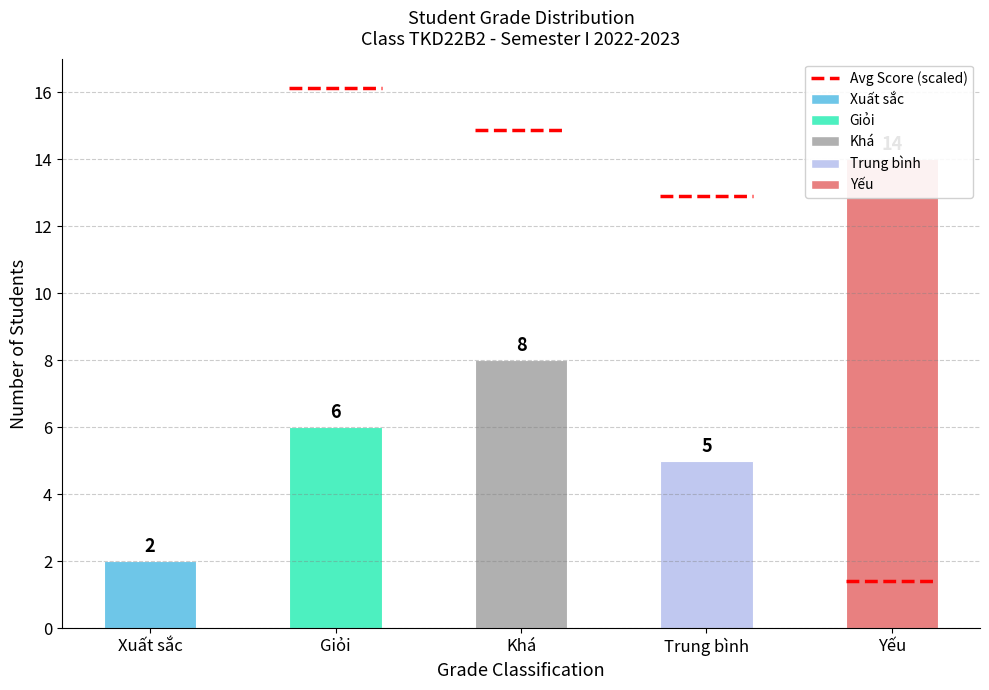

Which category has the highest value across all series?

Yếu